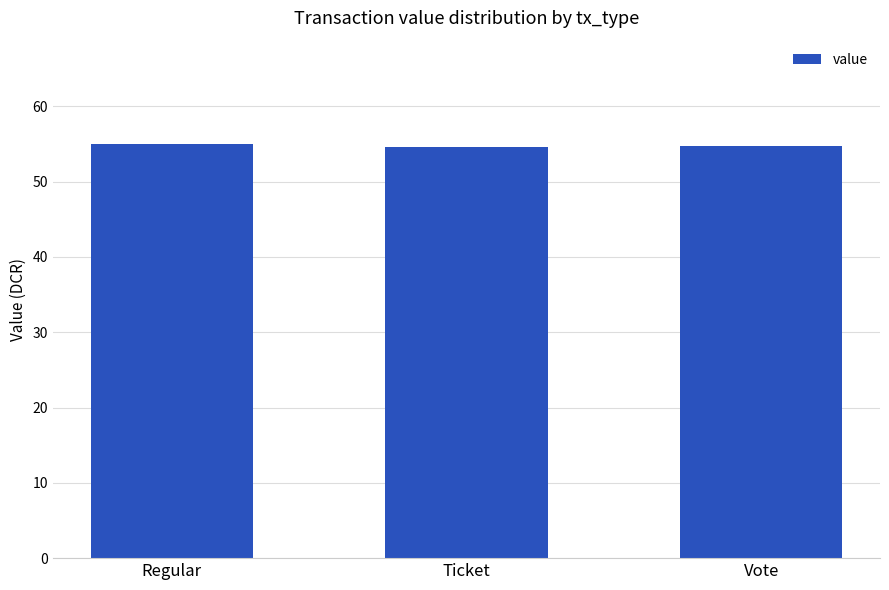

Is it true that the value at Ticket is 19.4?

False